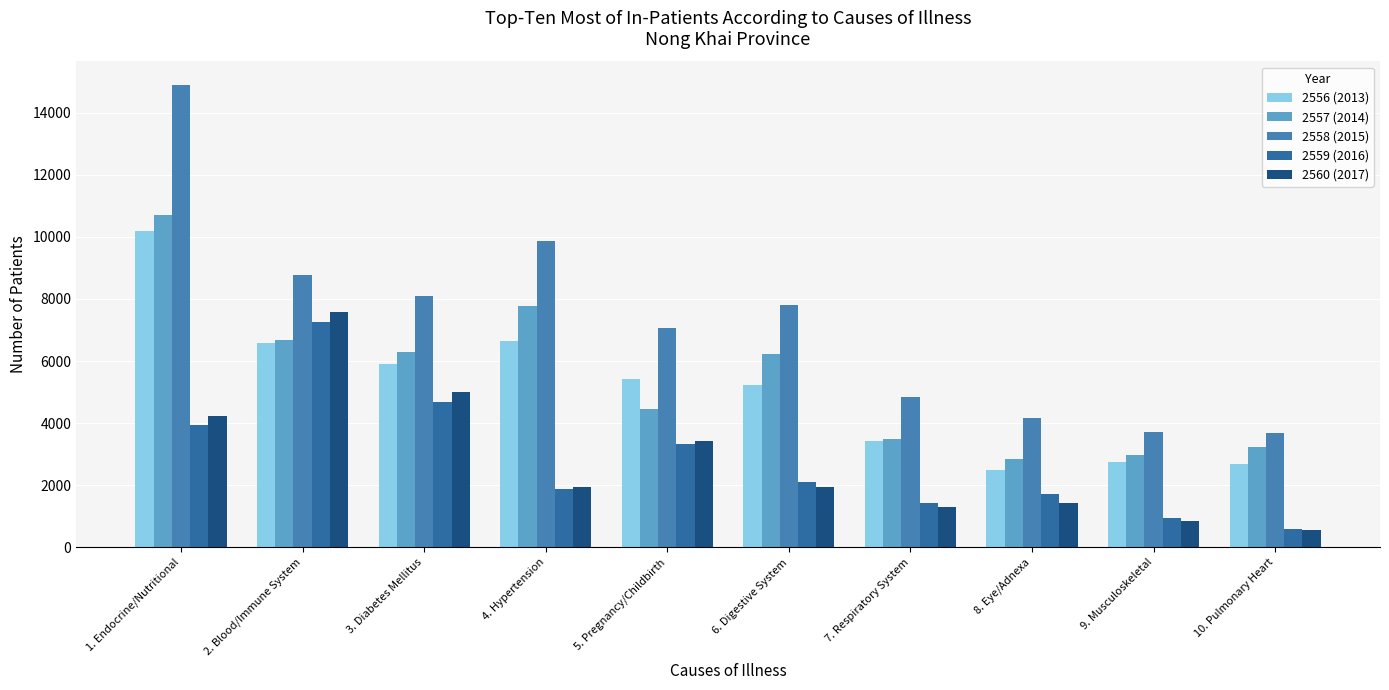

What is the total value across all series at 4. Hypertension?

28070